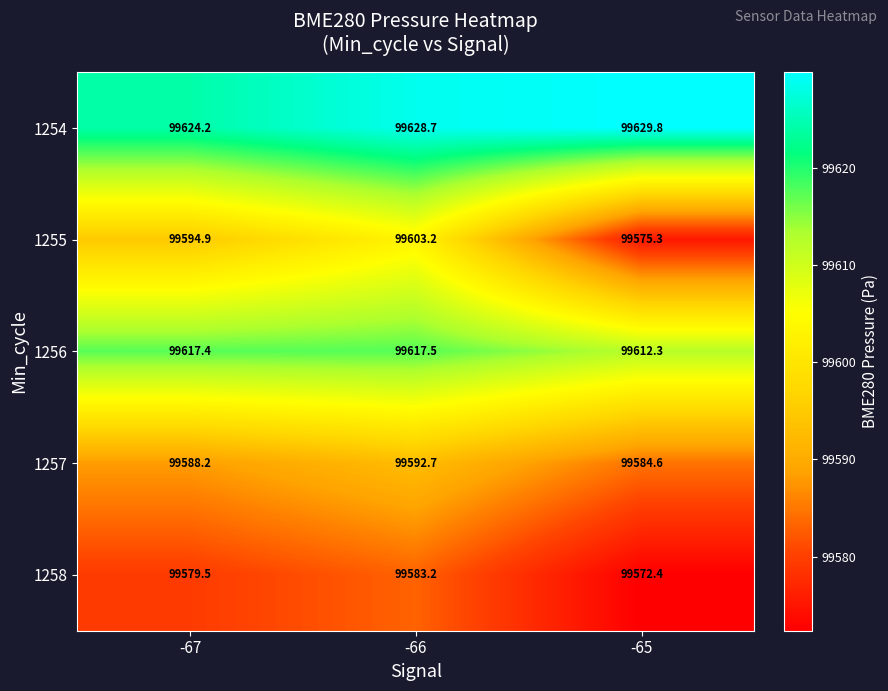

What is the average value of the 1256 series?

99615.7